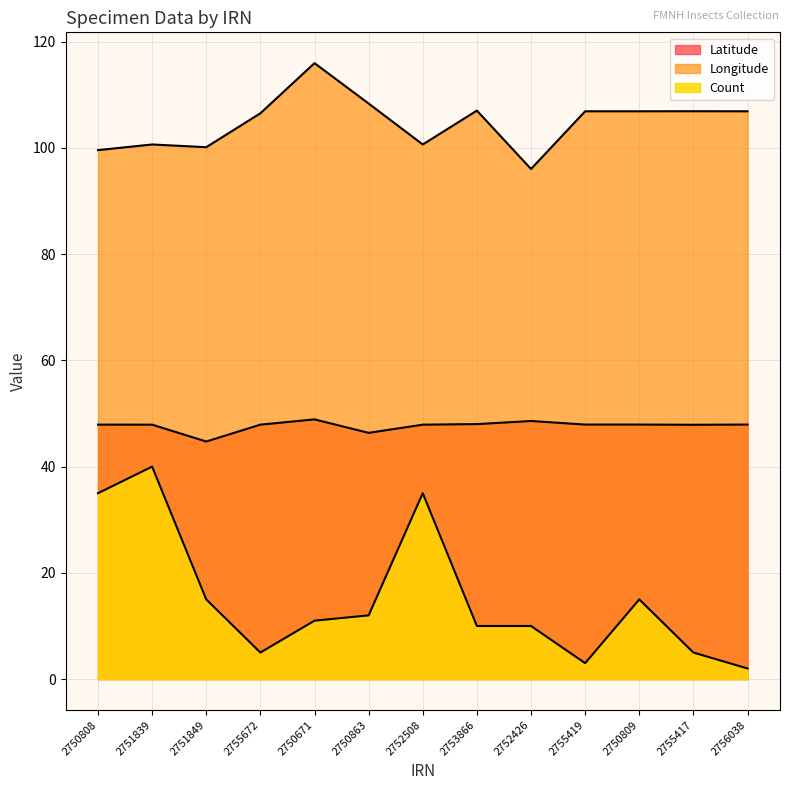

What position from the right is 2751849?

11